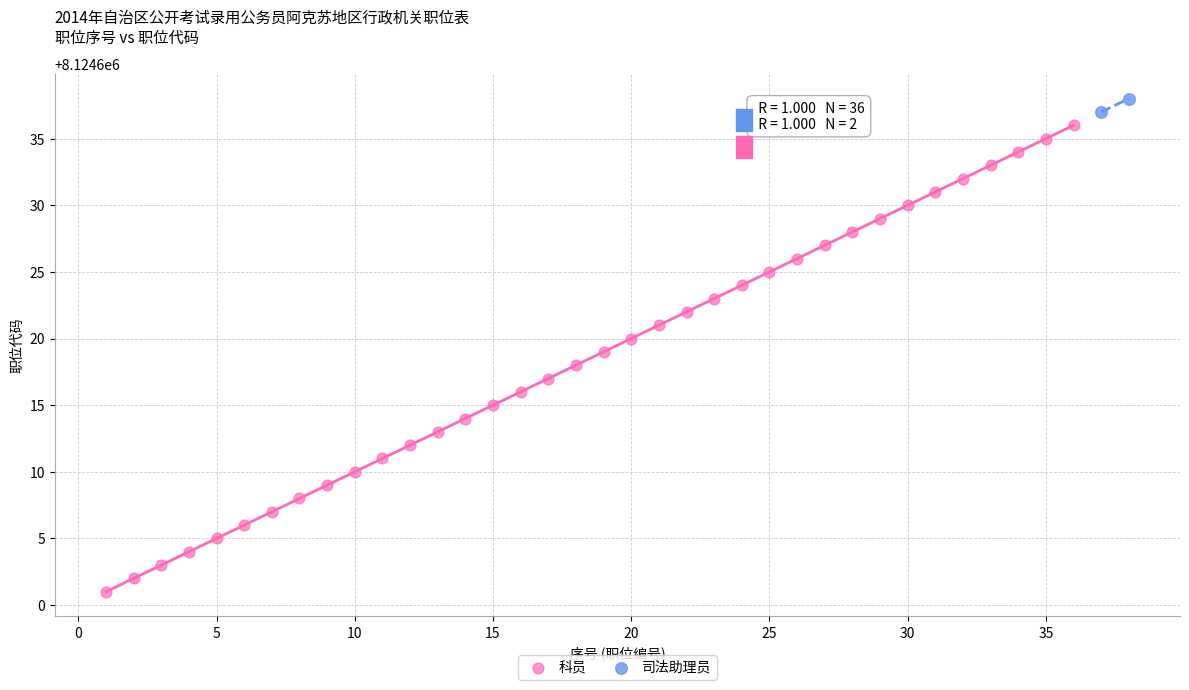

What are all the series names shown in the legend?

科员, 司法助理员